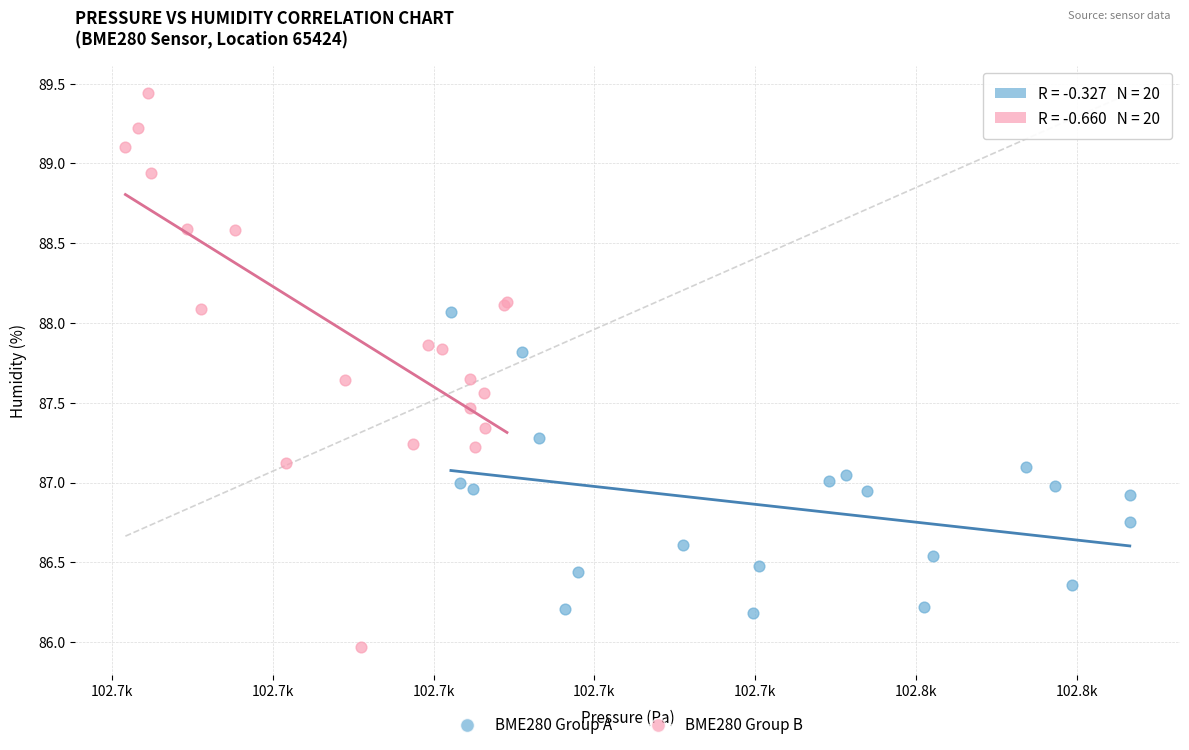

Which series contains the highest Y value?

BME280 Group B